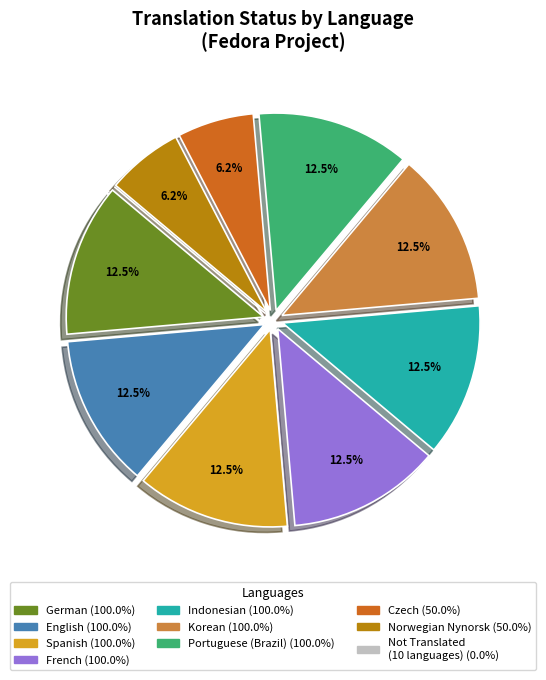

Is there a majority slice in this chart?

No